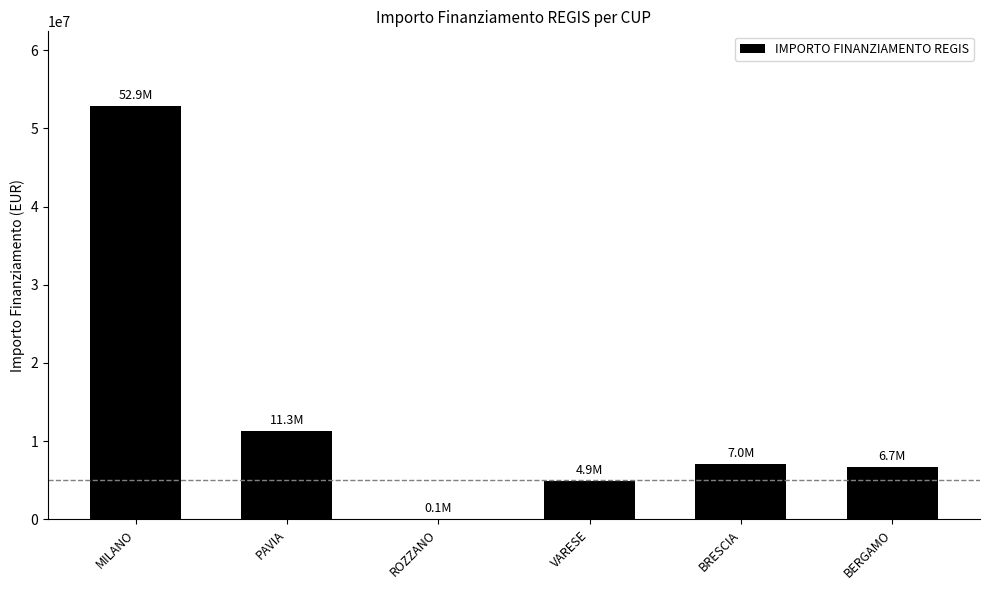

Approximately how many times larger is the value at BRESCIA compared to BERGAMO?

1.1